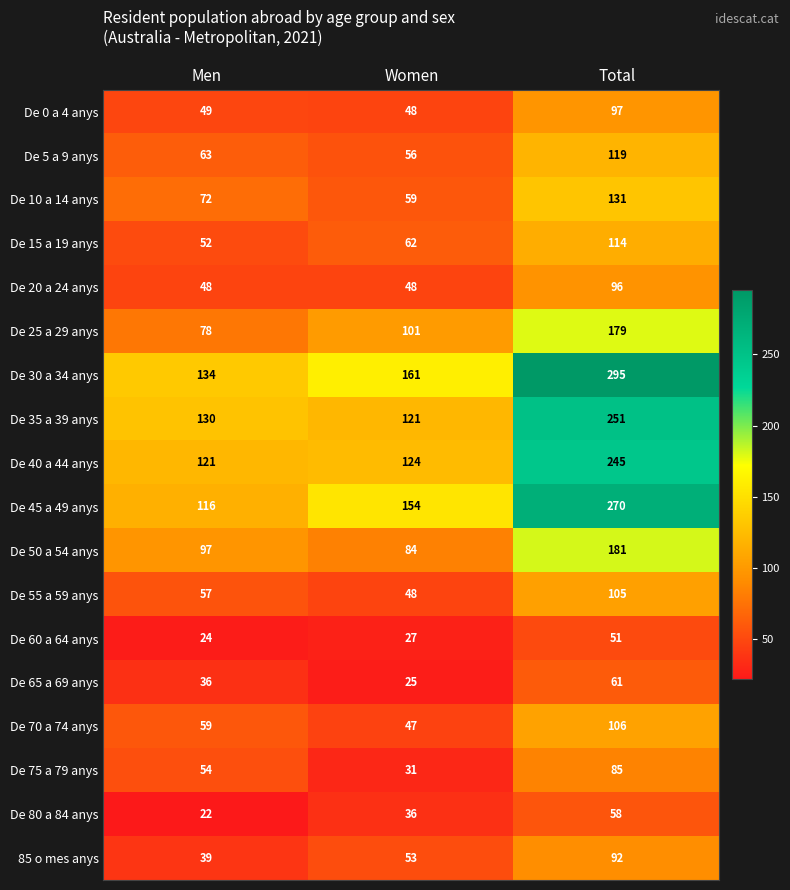

At which category is the sum across all series the highest?

Total